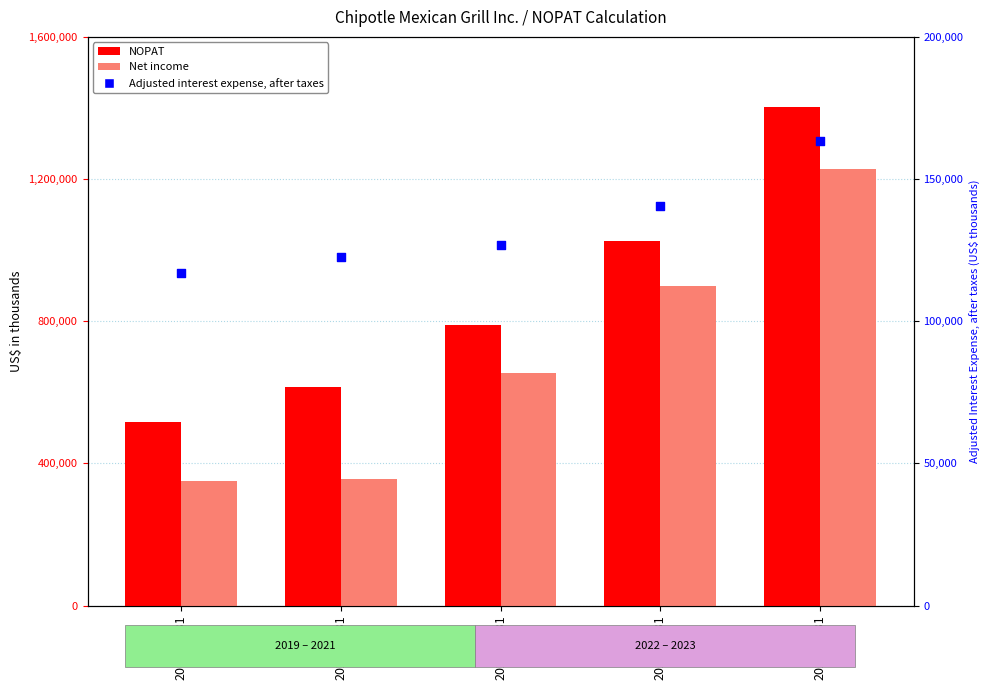

Which series reaches the maximum Y coordinate?

NOPAT